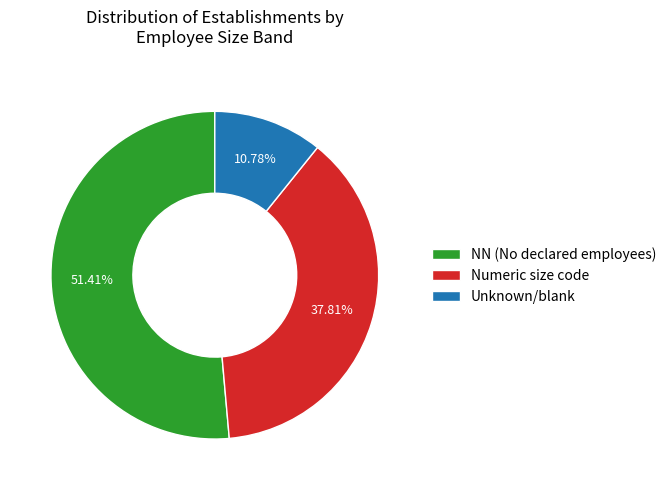

How many slices are in this pie chart?

3